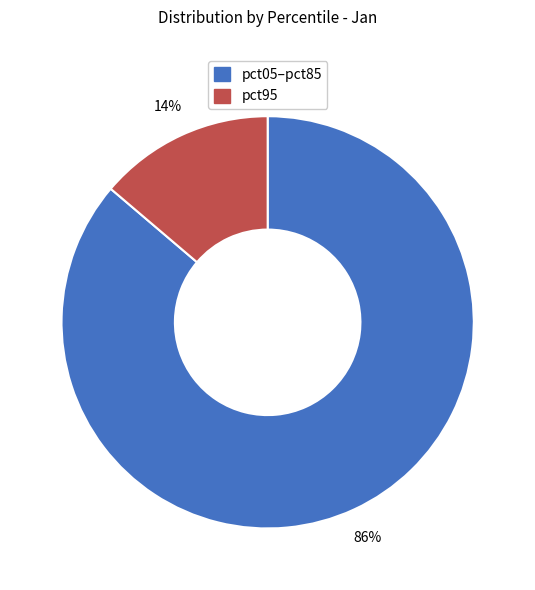

To the nearest percent, what is the difference between the largest and smallest slice percentages?

72%